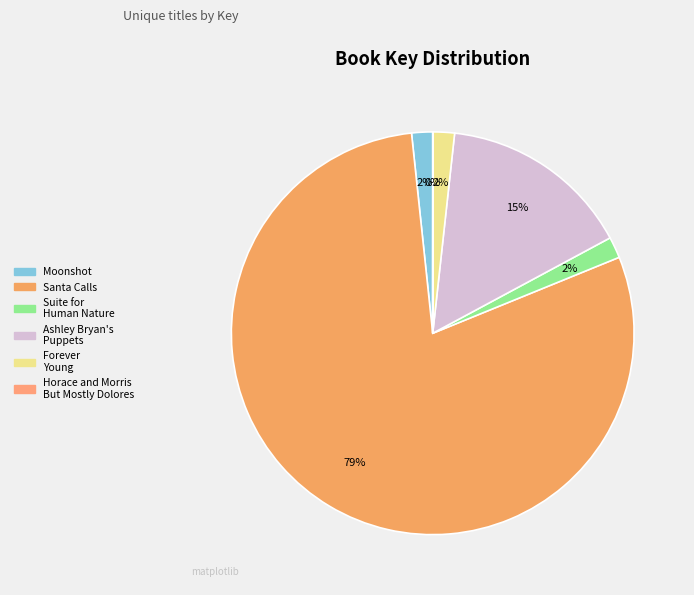

True or false: Forever Young accounts for 2% of the total.

True